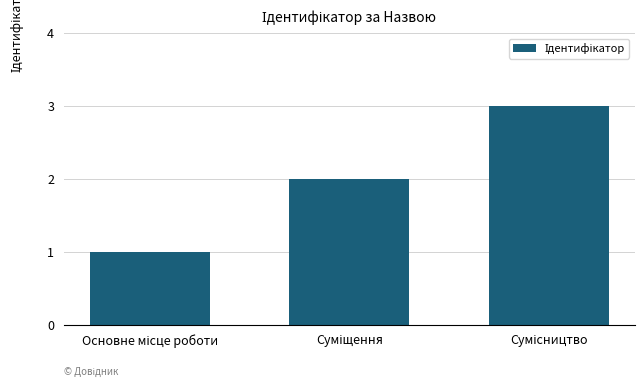

What is the sum of all values?

6